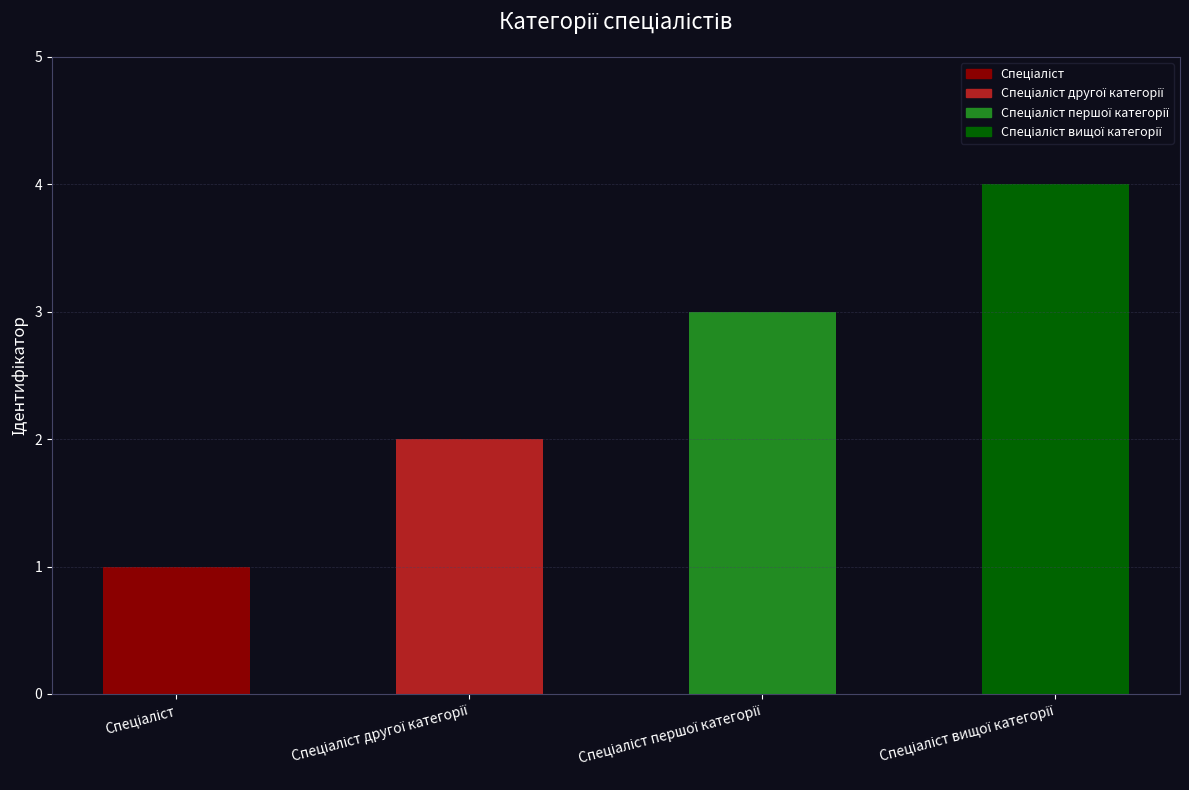

What is the difference between the maximum and minimum values?

3